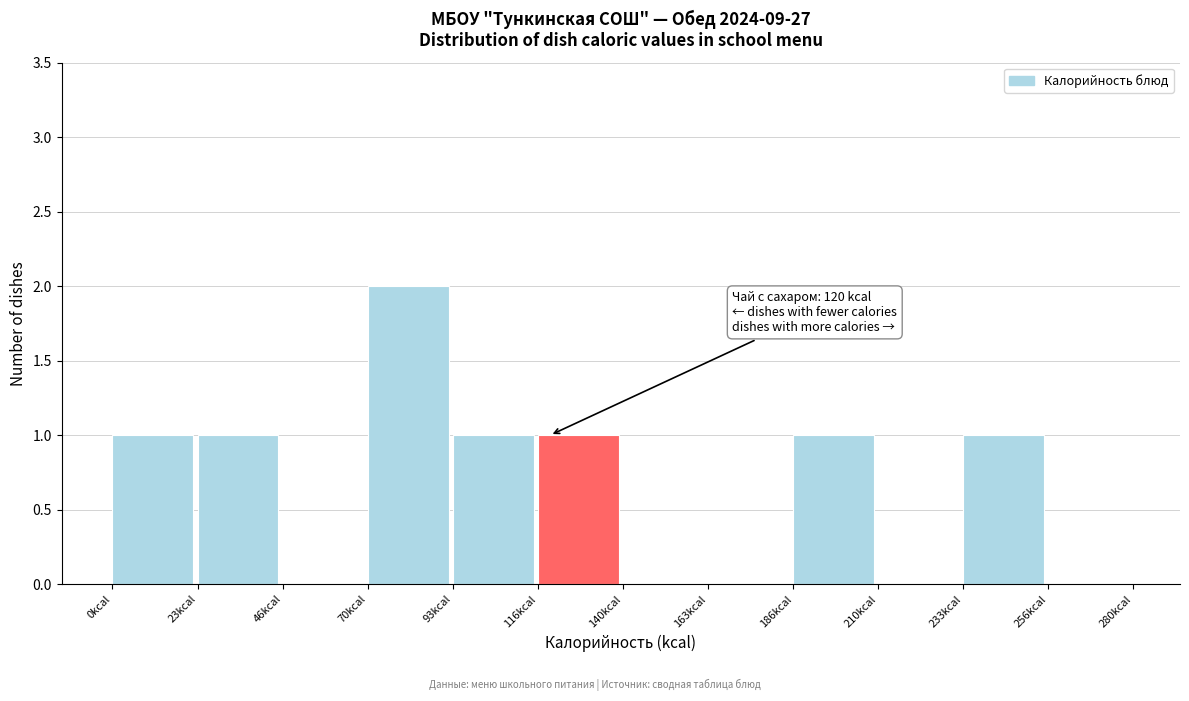

Over which range of the x-axis is the bar tallest?

70 to 95